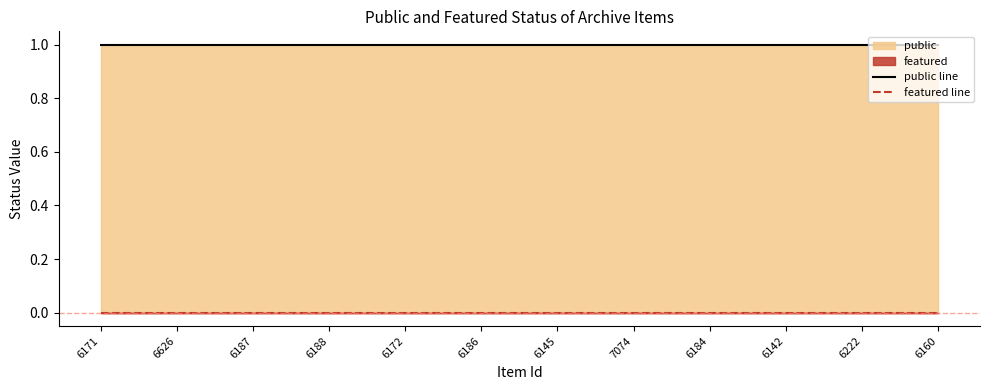

Which series has the largest range (max minus min)?

public line